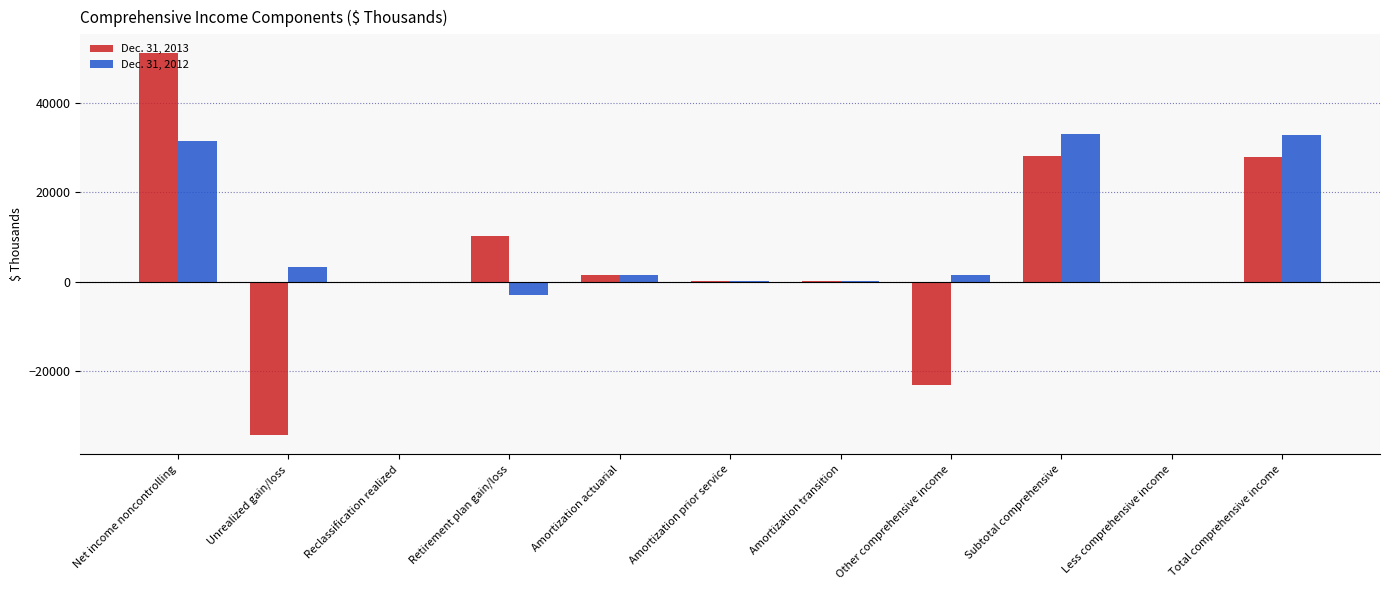

Between Retirement plan gain/loss and Amortization prior service, which series saw the biggest shift?

Dec. 31, 2013